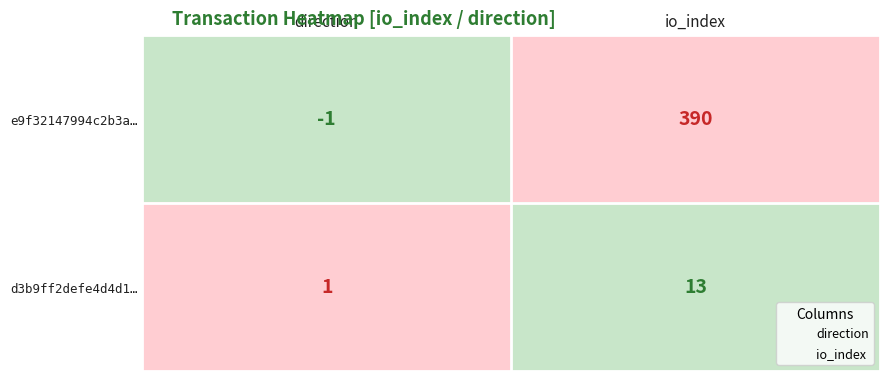

Is it true that d3b9ff2defe4d4d1… equals 22 at io_index?

False